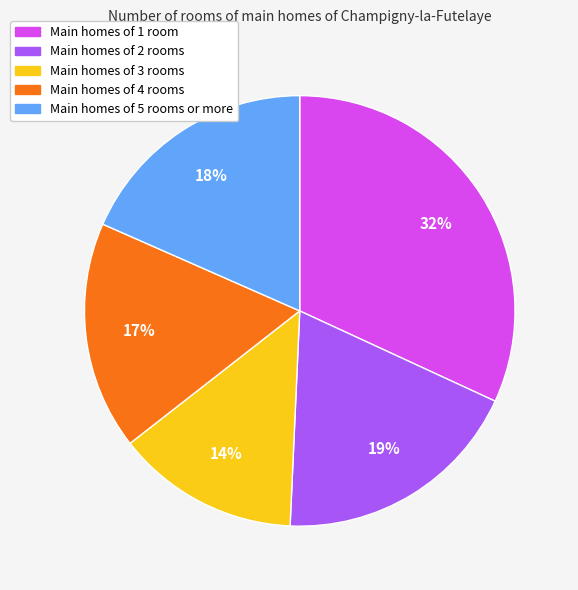

Does any single category account for the majority?

No